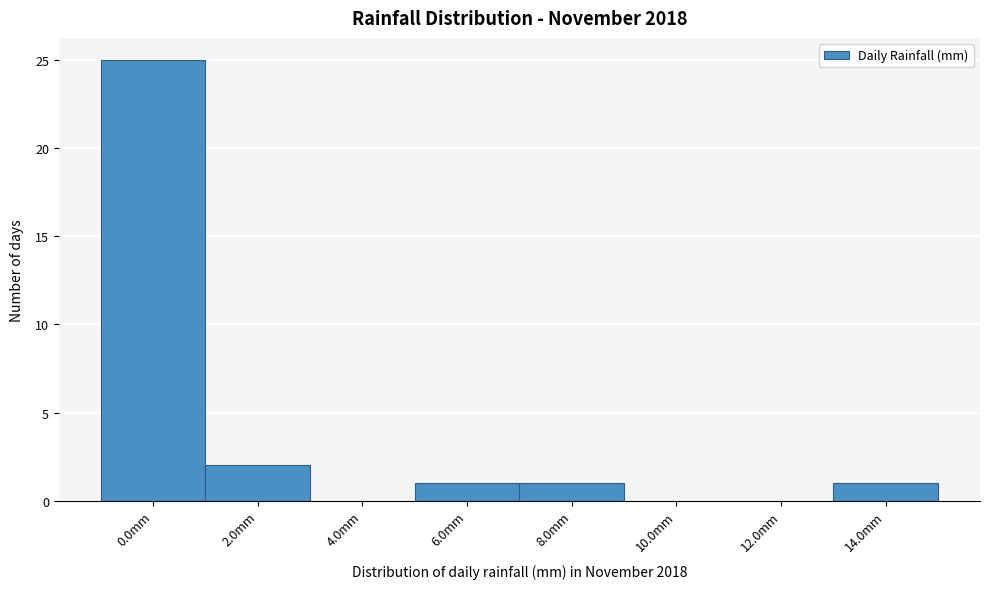

Reading right to left, list all the values displayed in this chart.

14.0mm=1	12.0mm=0	10.0mm=0	8.0mm=1	6.0mm=1	4.0mm=0	2.0mm=2	0.0mm=25